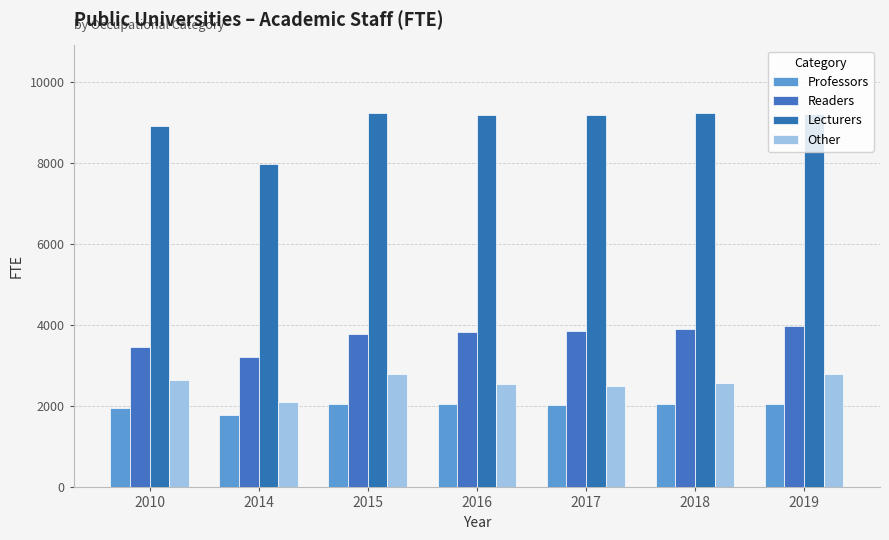

Is it true that Other equals 524.1 at 2016?

False